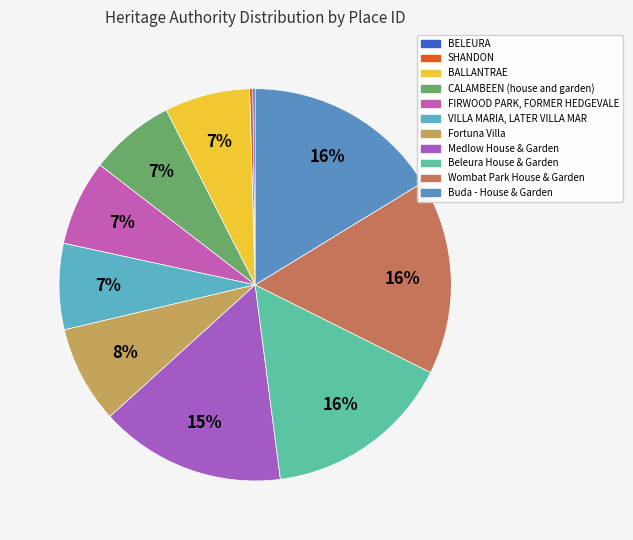

Does CALAMBEEN (house and garden) represent more than half of the total?

No